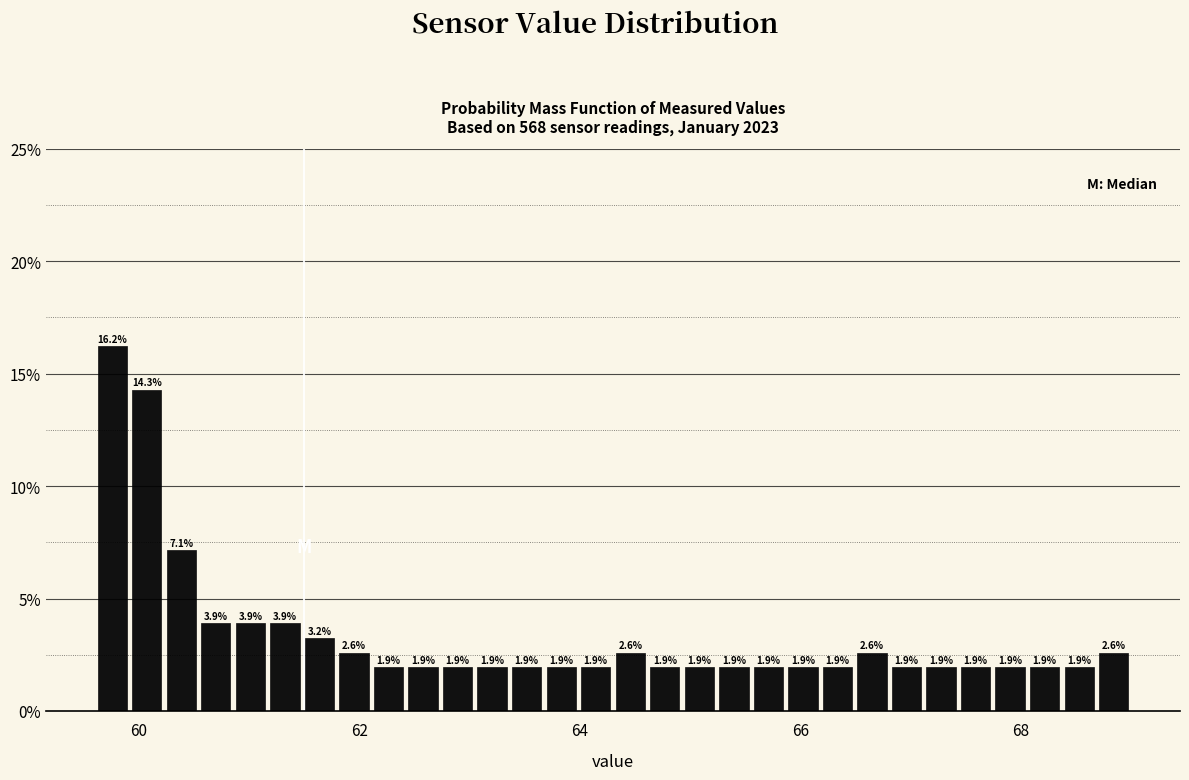

Around what value on the x-axis is the tallest bar? Give the approximate position of its centre, as read against the axis.

59.8